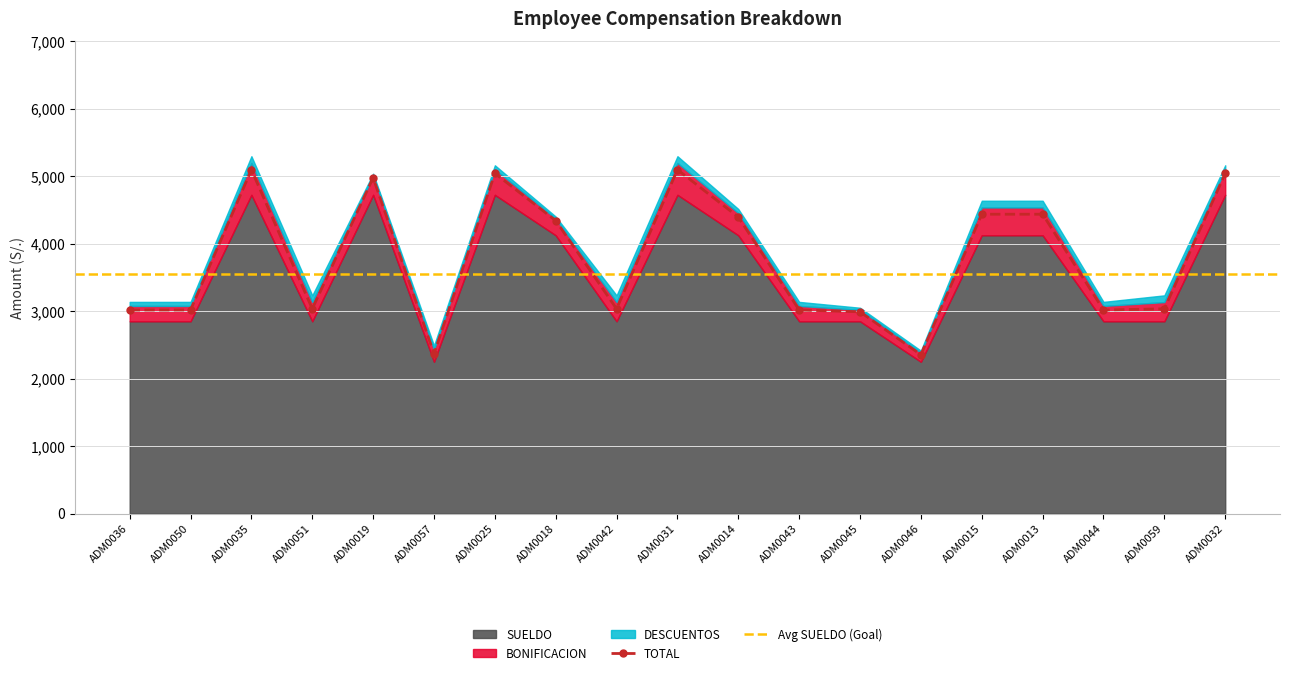

What is the maximum value for TOTAL?

5097.5